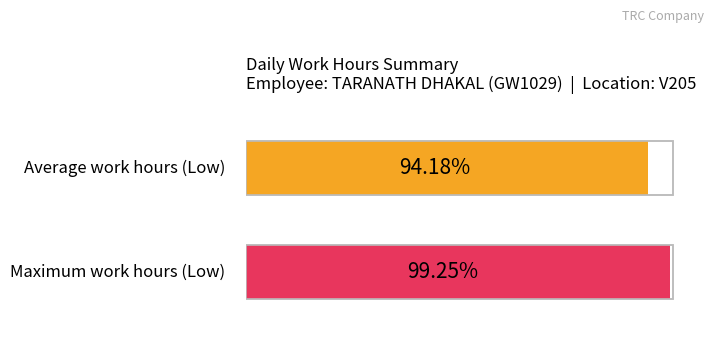

Are the bars horizontal?

Yes